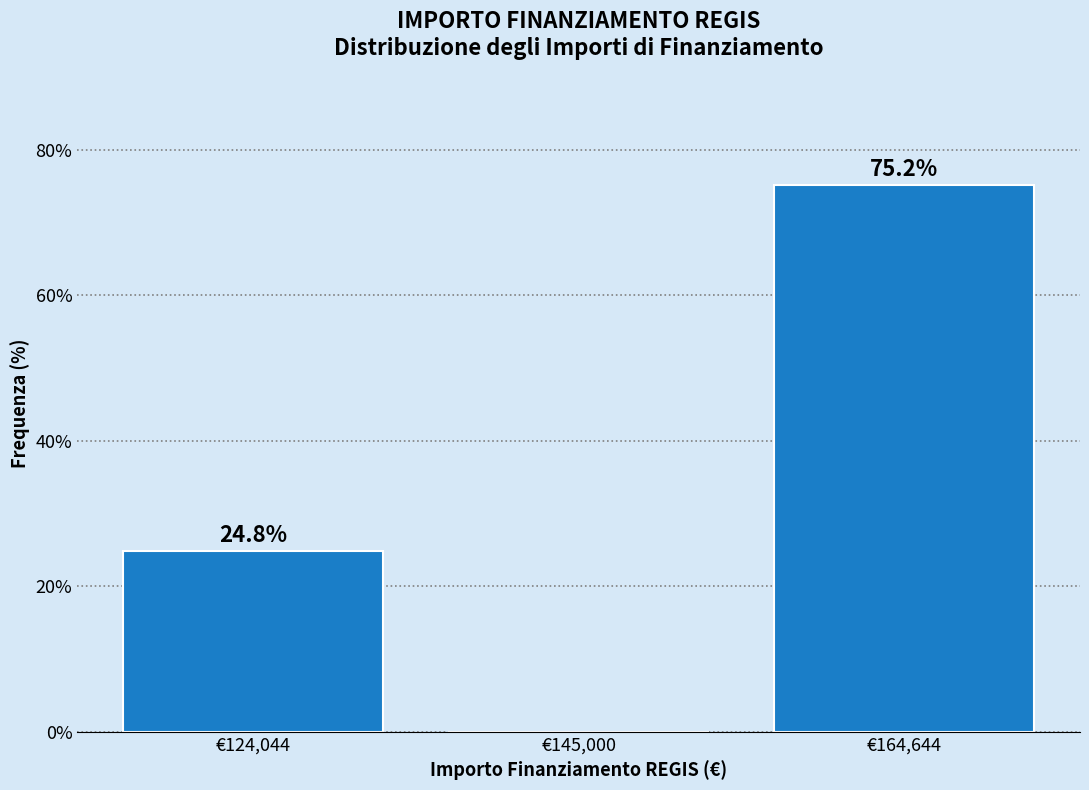

Reading left to right, list all the values displayed in this chart.

€124,044=24.8	€145,000=0.0	€164,644=75.2